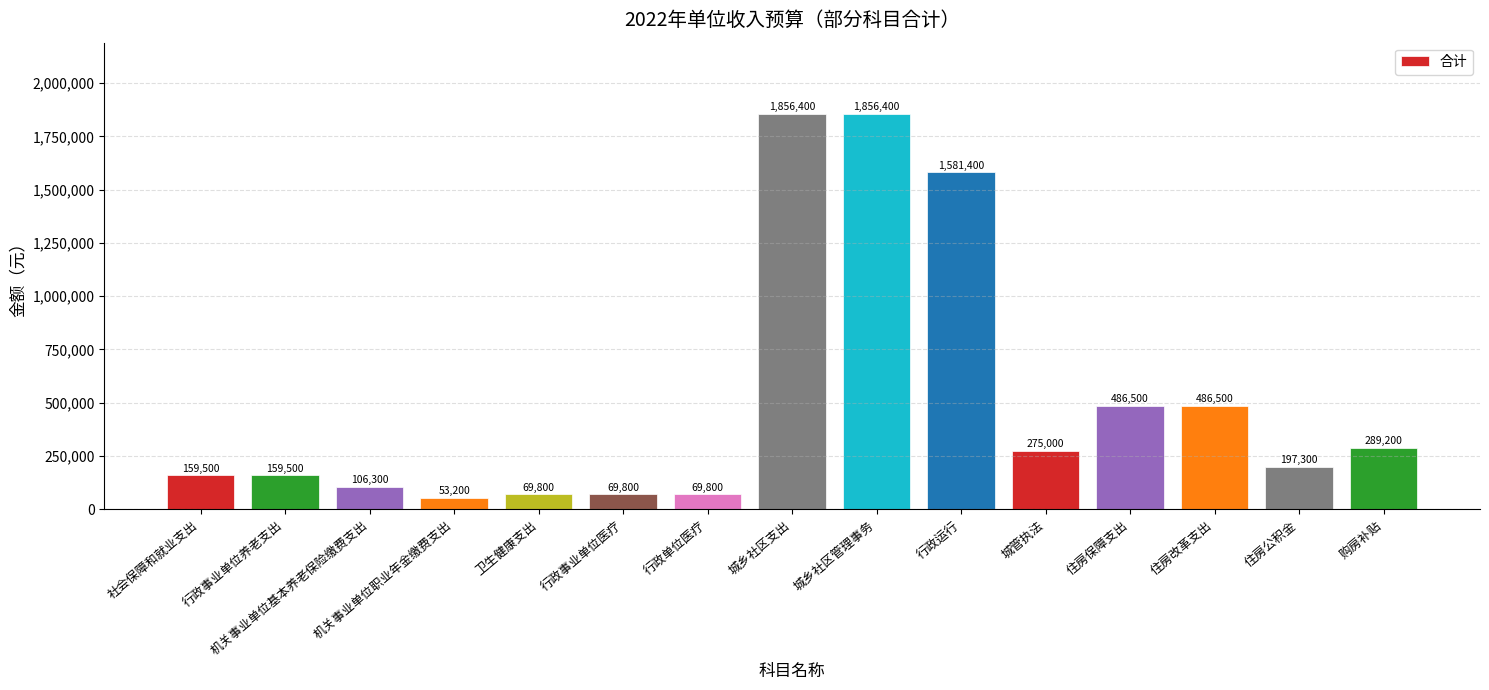

What is the label of the 13th bar from the right?

机关事业单位基本养老保险缴费支出